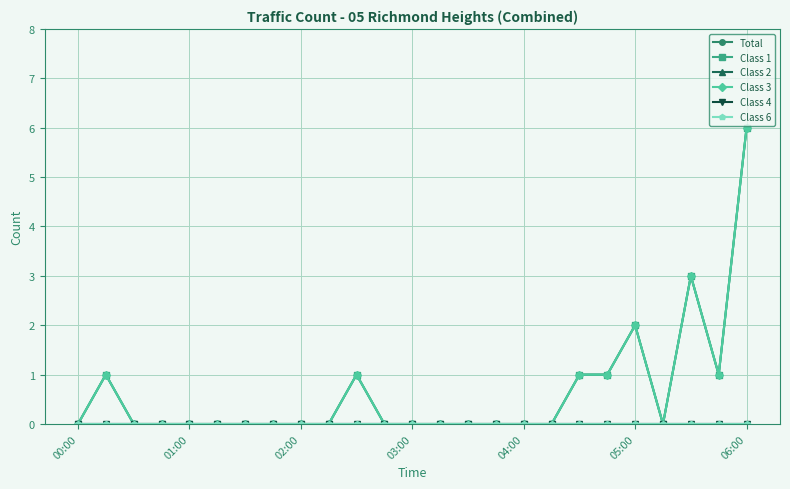

List the labels in order of Class 1 value, smallest first.

00:00, 02:00, 03:00, 04:00, 05:00, 06:00, 7, 8, 9, 11, 12, 13, 14, 15, 16, 17, 21, 01:00, 10, 18, 19, 23, 20, 22, 24